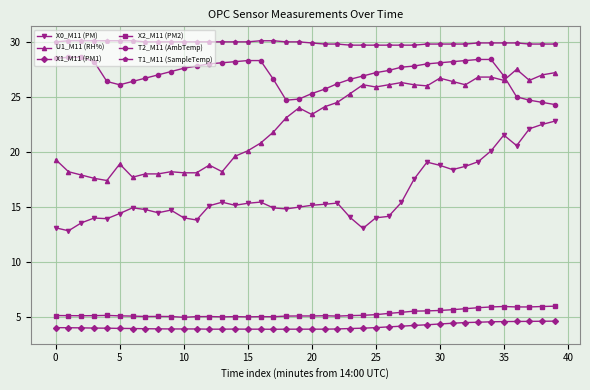

Count the number of data series in this chart.

6